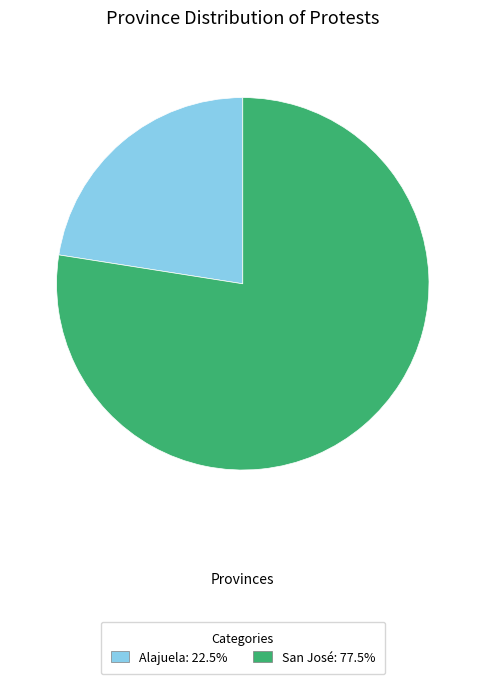

Is the sum of Alajuela: 22.5% and San José: 77.5% greater than half?

Yes